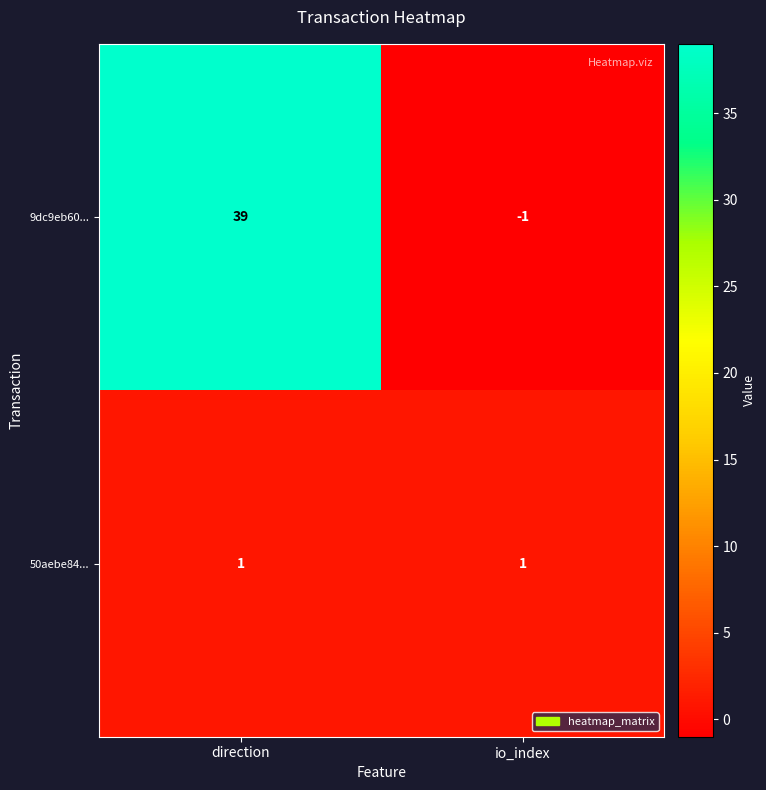

The 50aebe84... series shows 1 at direction. True or false?

True